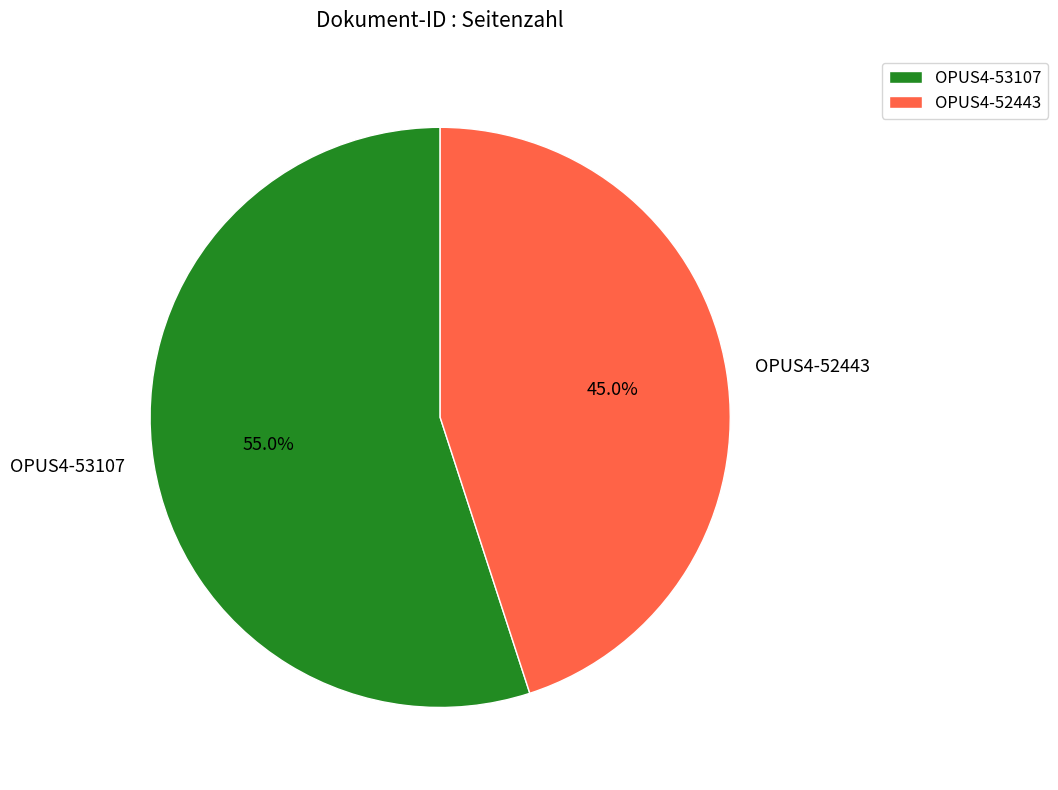

To the nearest percent, what is the difference between the largest and smallest slice percentages?

10%